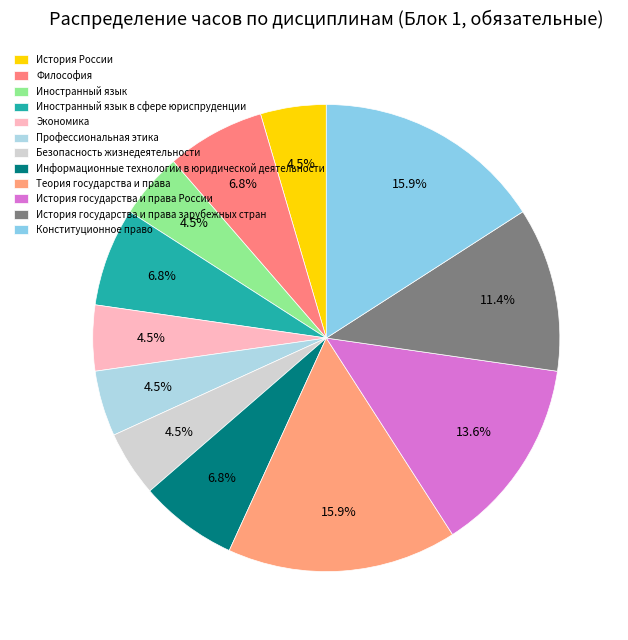

What percentage is NOT represented by Информационные технологии в юридической деятельности?

93.2%